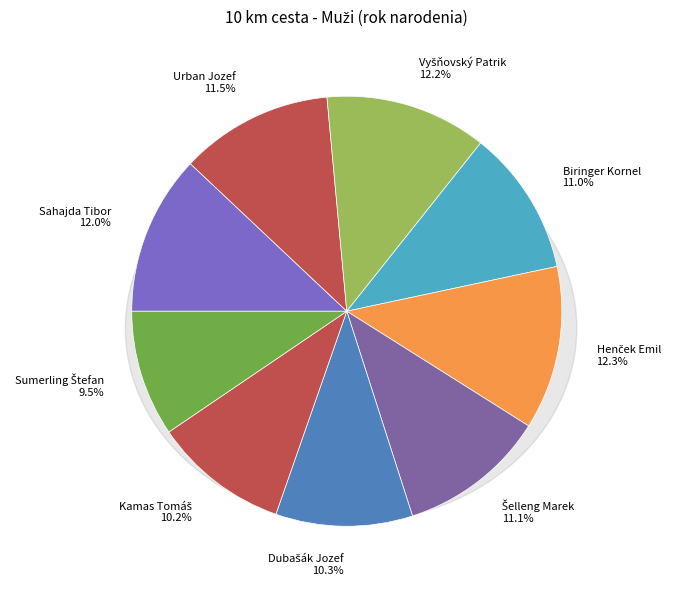

Approximately how many times larger is the value at Biringer Kornel compared to Urban Jozef?

1.0